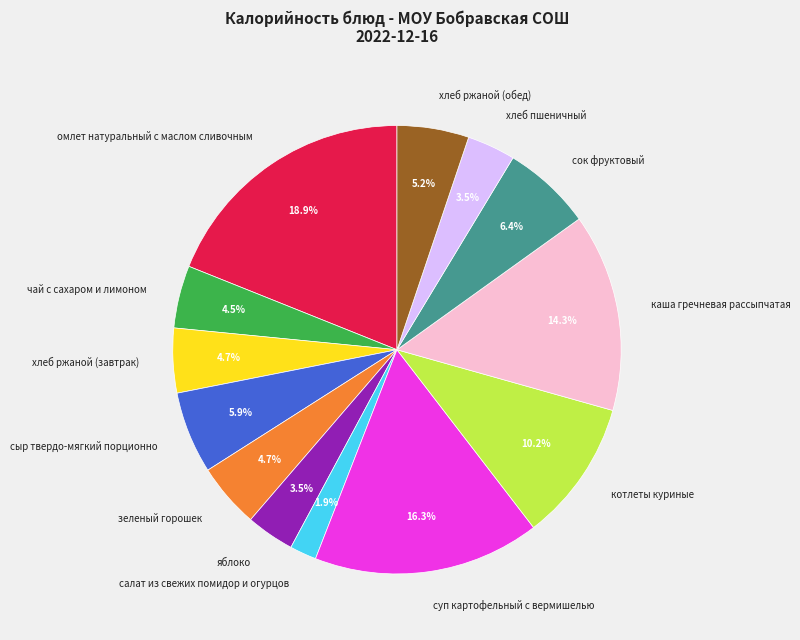

Does any single category account for the majority?

No